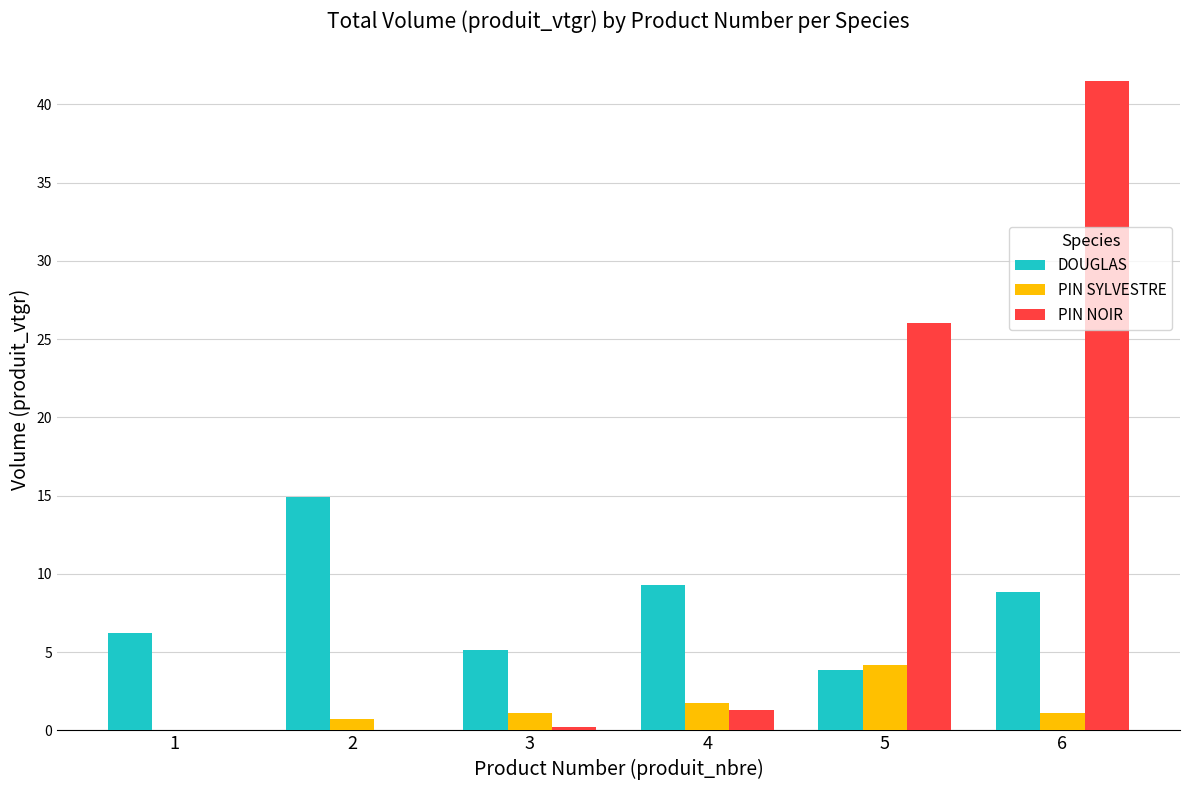

Which label corresponds to the largest value in the chart?

6